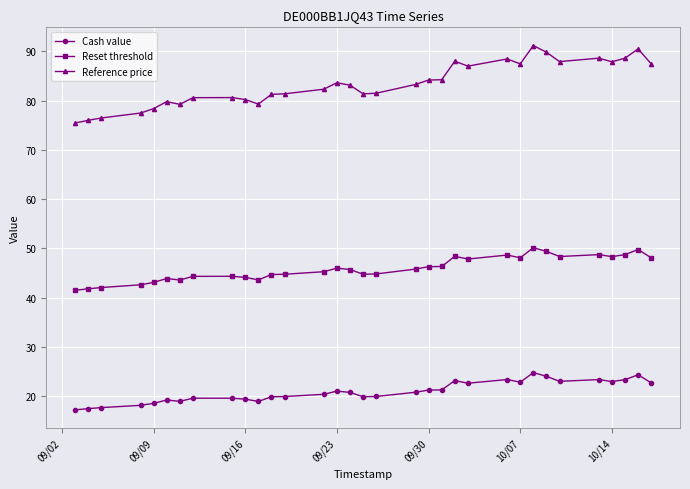

Which series has the largest total across all categories?

Reference price